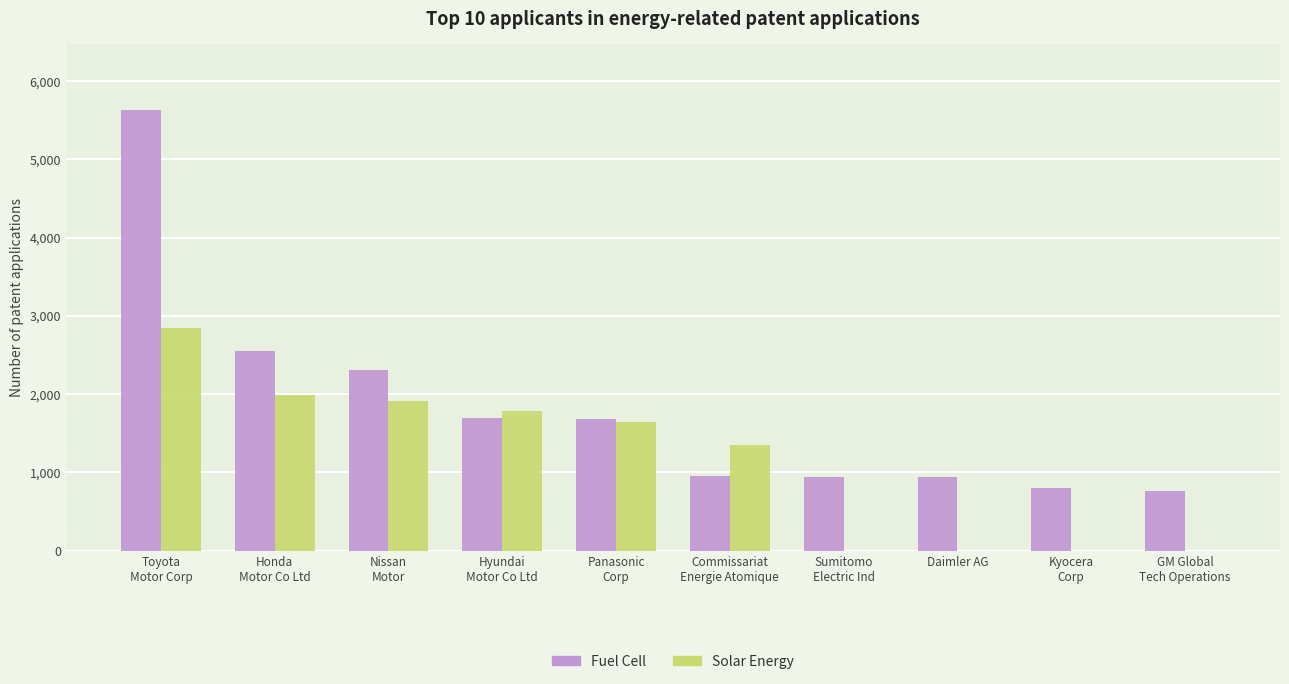

What is the maximum value for Fuel Cell?

5626